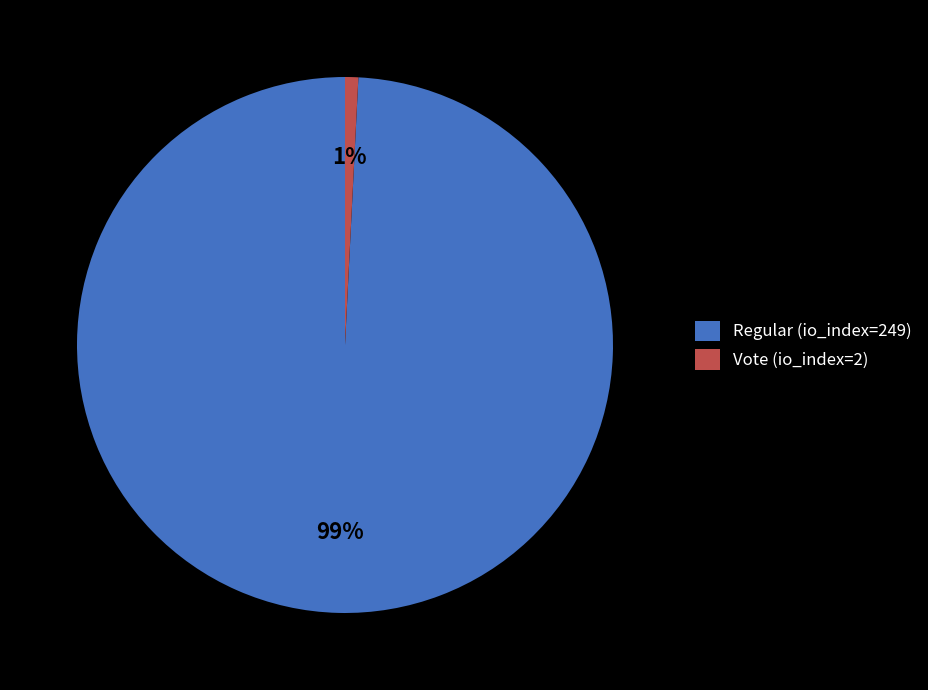

To the nearest percent, what is the difference between the Vote (io_index=2) and Regular (io_index=249) slice percentages?

98%